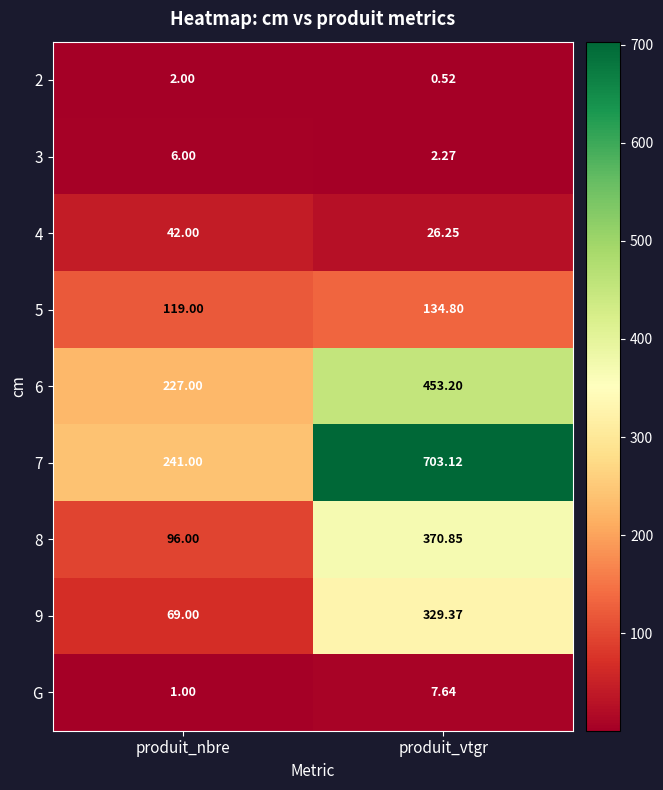

How many distinct data groups are displayed?

9